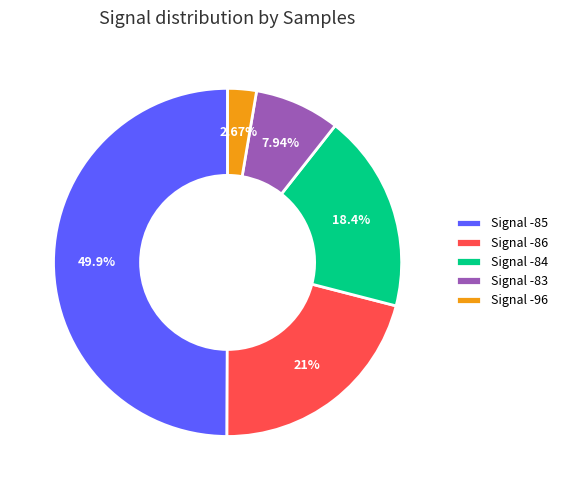

To the nearest percent, what is the average slice percentage?

20%